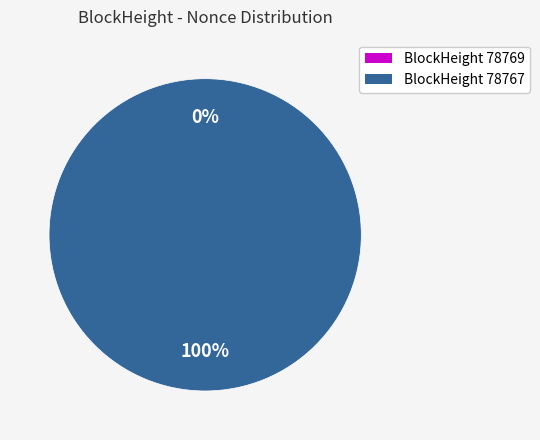

How many slices are in this pie chart?

2